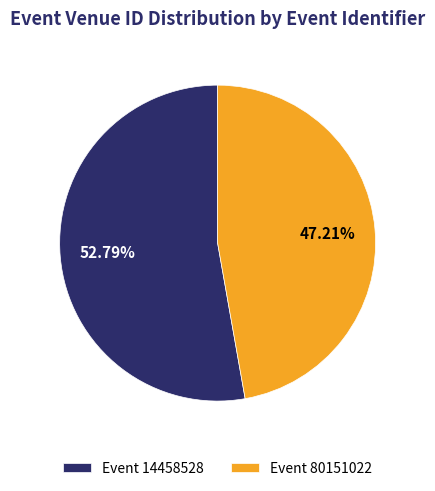

What is the ratio of the value at Event 14458528 to the value at Event 80151022?

1.1